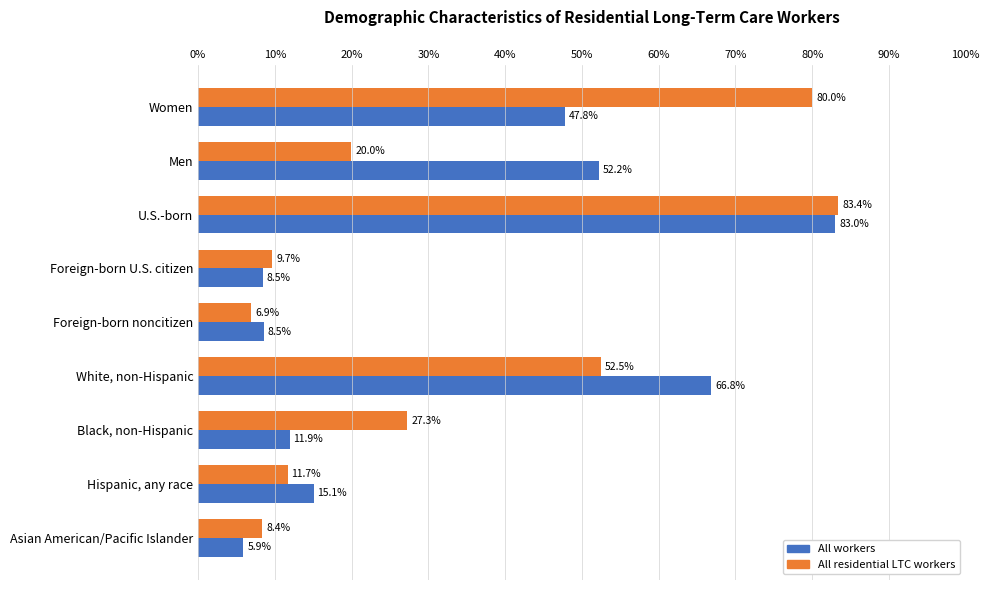

List the series in order of their overall mean, highest first.

All residential LTC workers, All workers